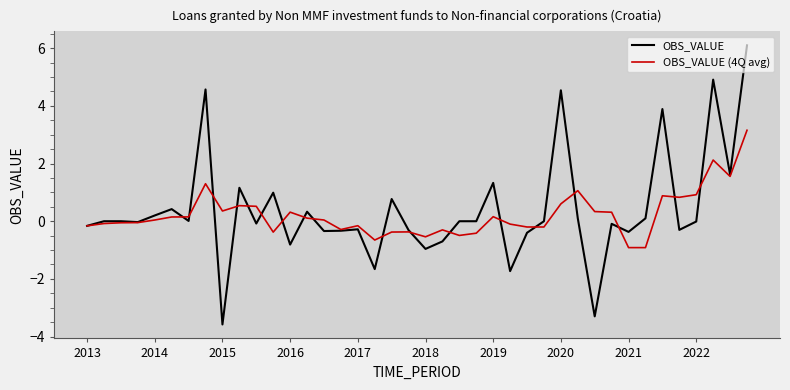

What is the minimum value shown in the chart?

-3.6